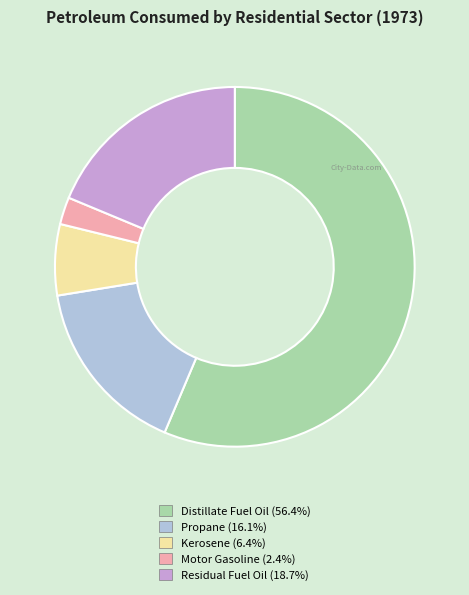

Is there a majority slice in this chart?

Yes